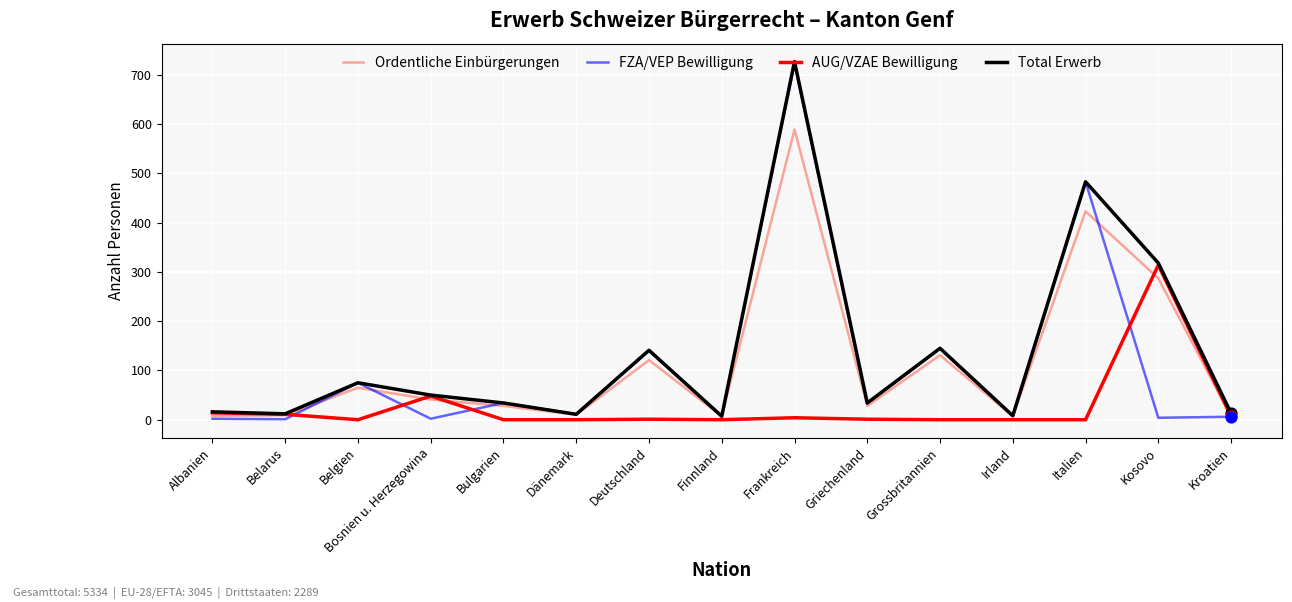

Which series has the largest total across all categories?

Total Erwerb